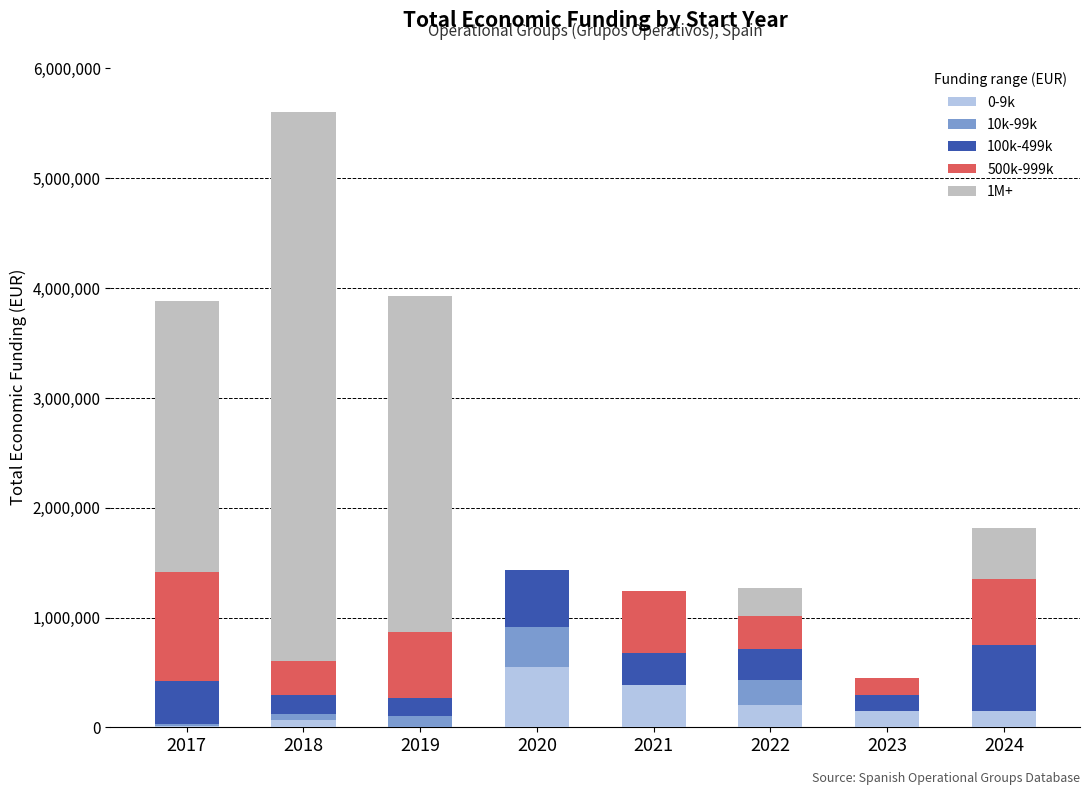

At which category is the sum across all series the highest?

2018